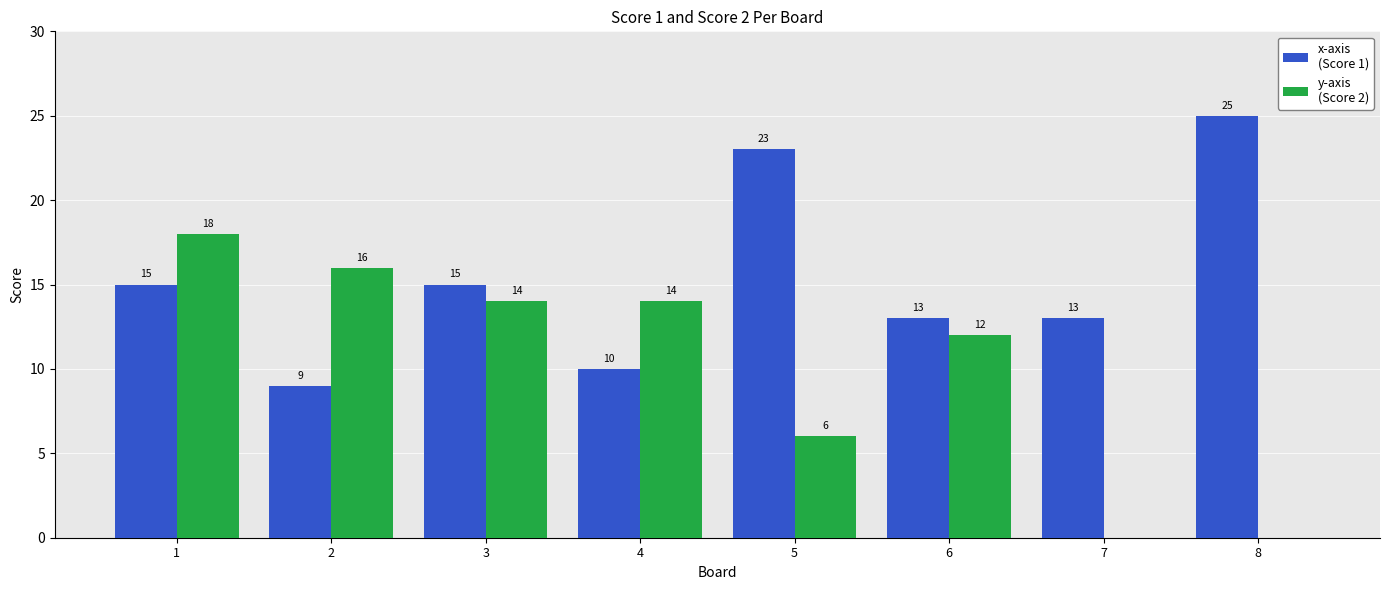

Which category has the highest value across all series?

8